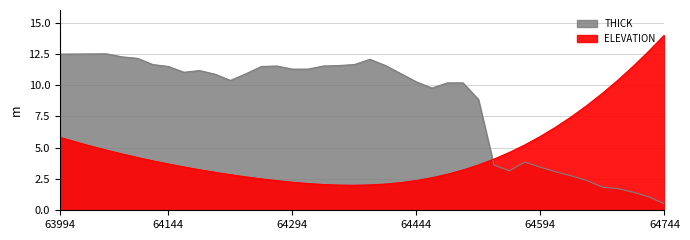

What is the spread (max minus min) of values at 25?

7.3